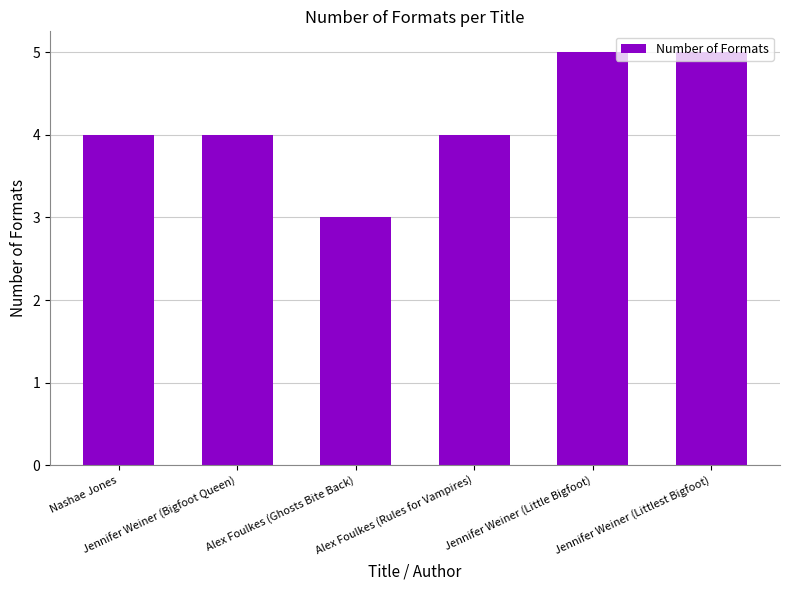

What is the sum of all values?

25